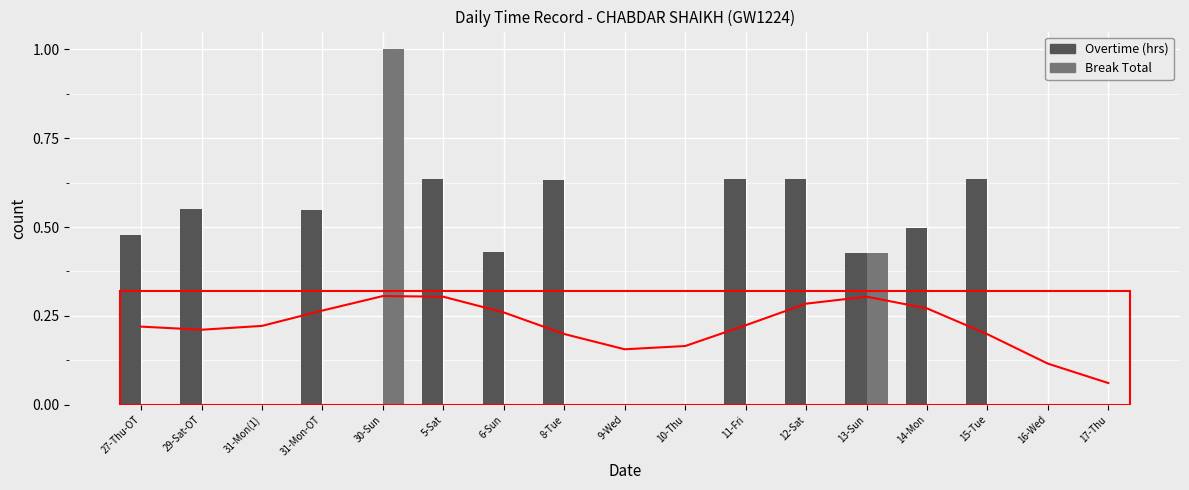

Does the chart contain any negative values?

No